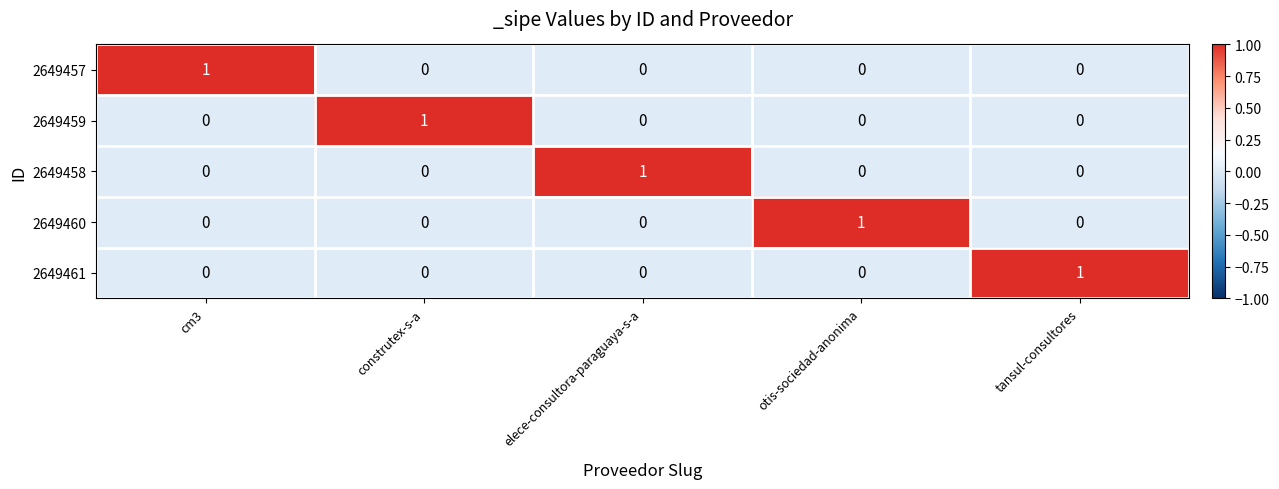

How many categories are shown in the chart?

5